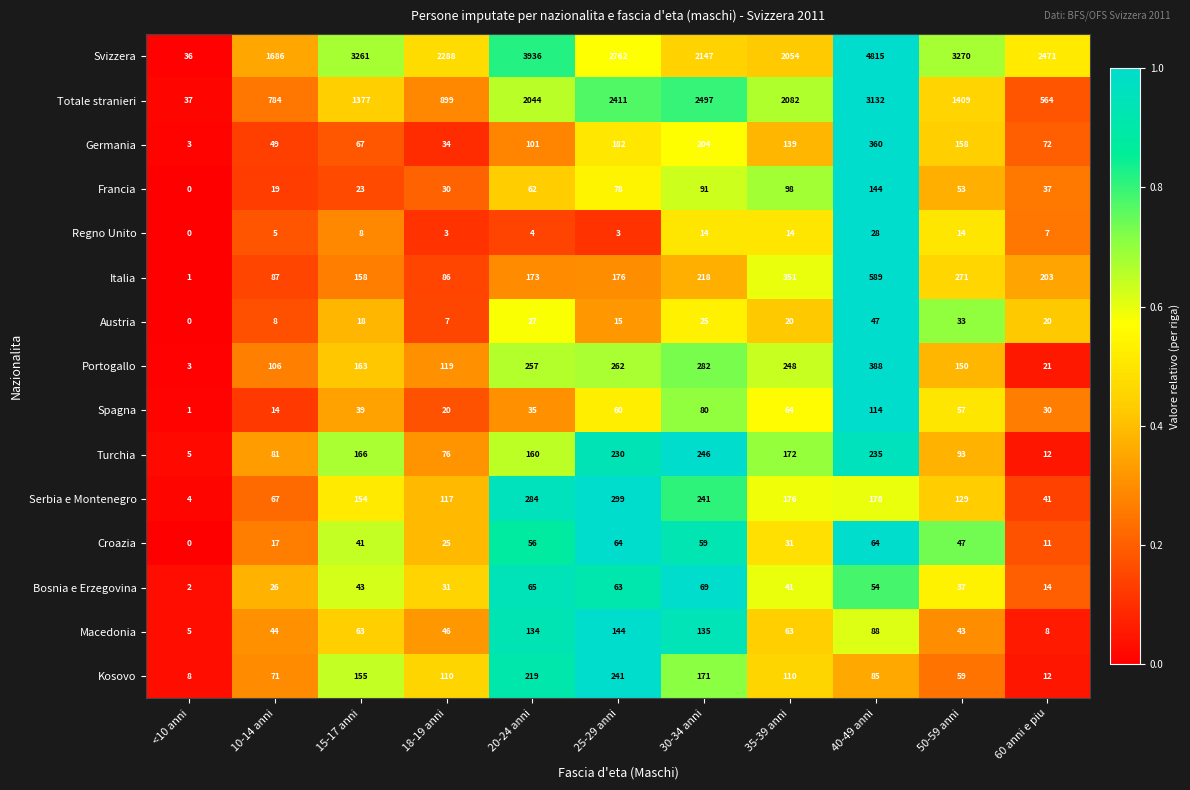

At 50-59 anni, list the series in order from smallest to largest.

Regno Unito, Austria, Bosnia e Erzegovina, Macedonia, Croazia, Francia, Spagna, Kosovo, Turchia, Serbia e Montenegro, Portogallo, Germania, Italia, Totale stranieri, Svizzera